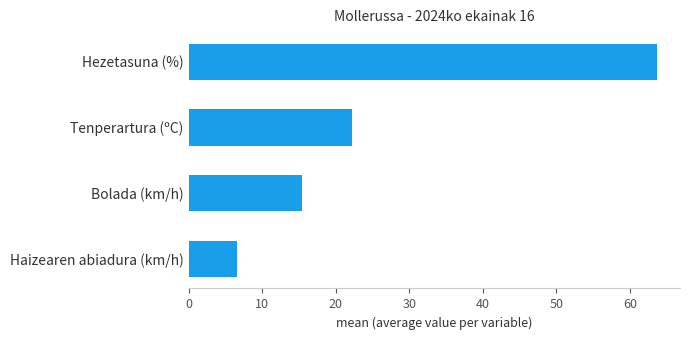

Does the chart contain any negative values?

No